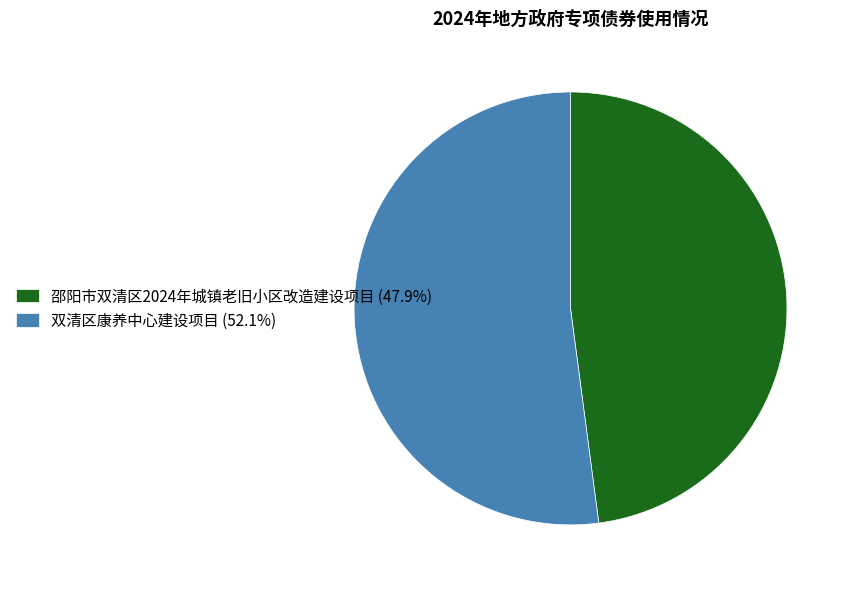

Is it true that 邵阳市双清区2024年城镇老旧小区改造建设项目 is 41% of the pie?

False